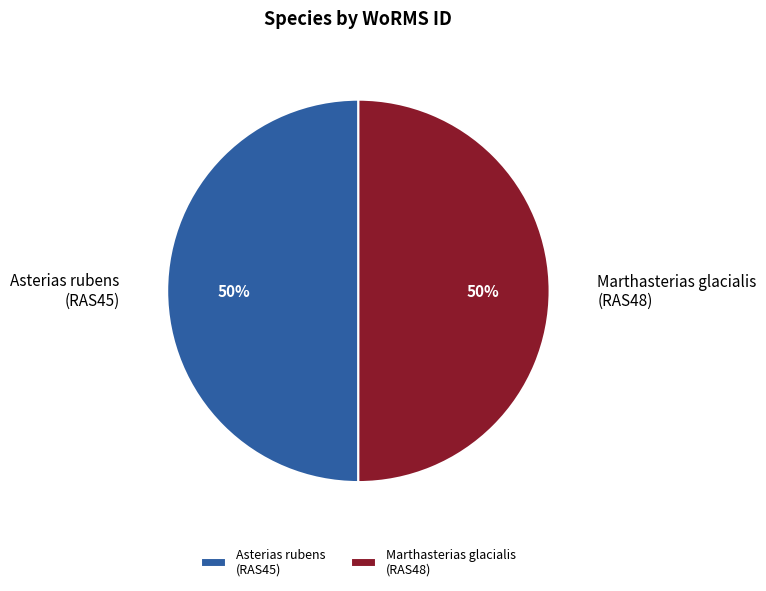

What is the ratio of the value at Marthasterias glacialis (RAS48) to the value at Asterias rubens (RAS45)?

1.0